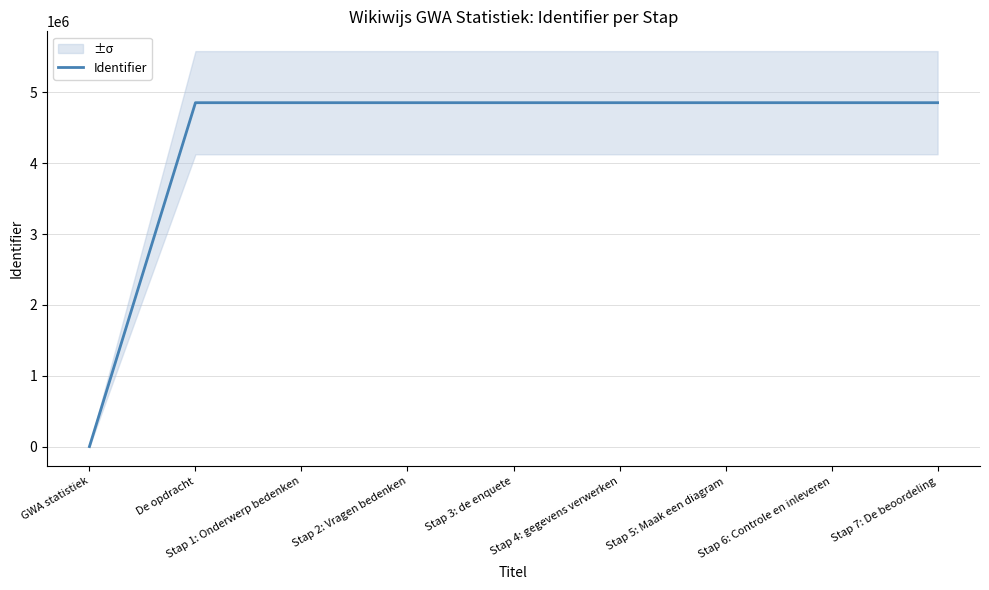

What is the value of the 2nd point from the left?

4853163